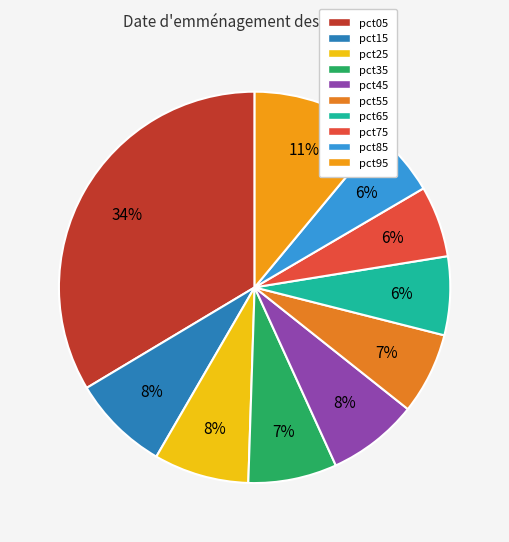

To the nearest percent, what portion does pct45 represent?

8%